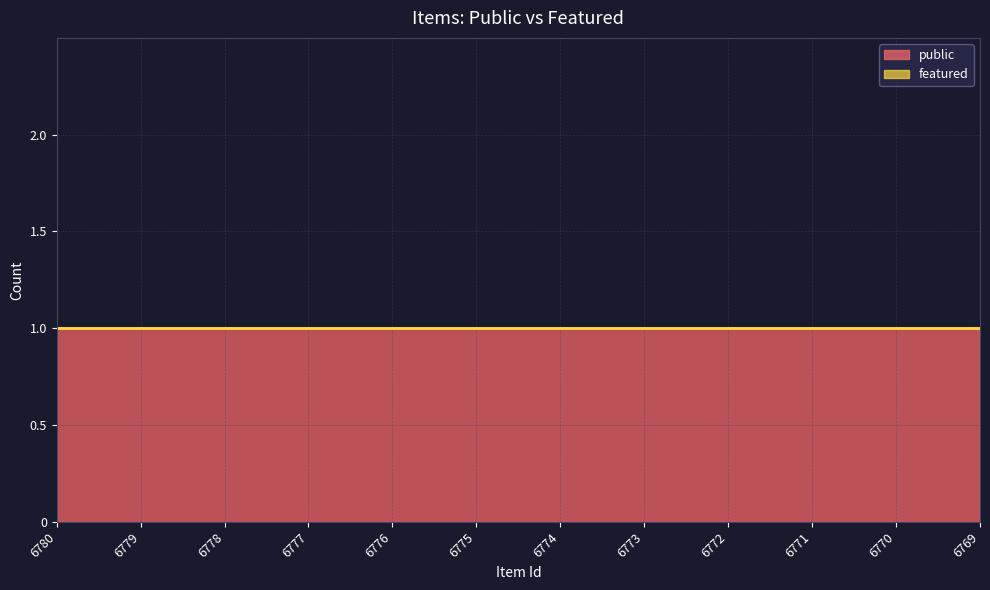

At which label does public reach its peak?

6780